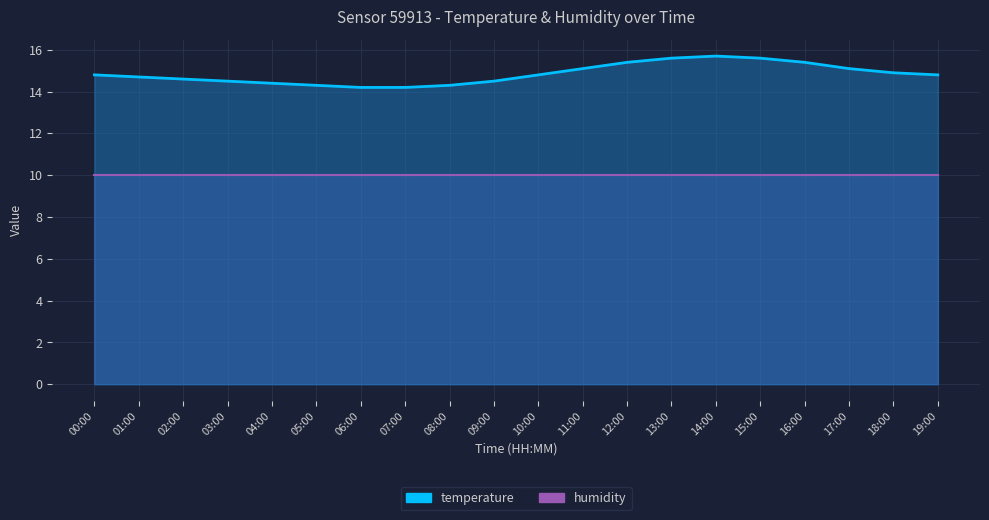

What is the value of the 18th point from the left?

15.1